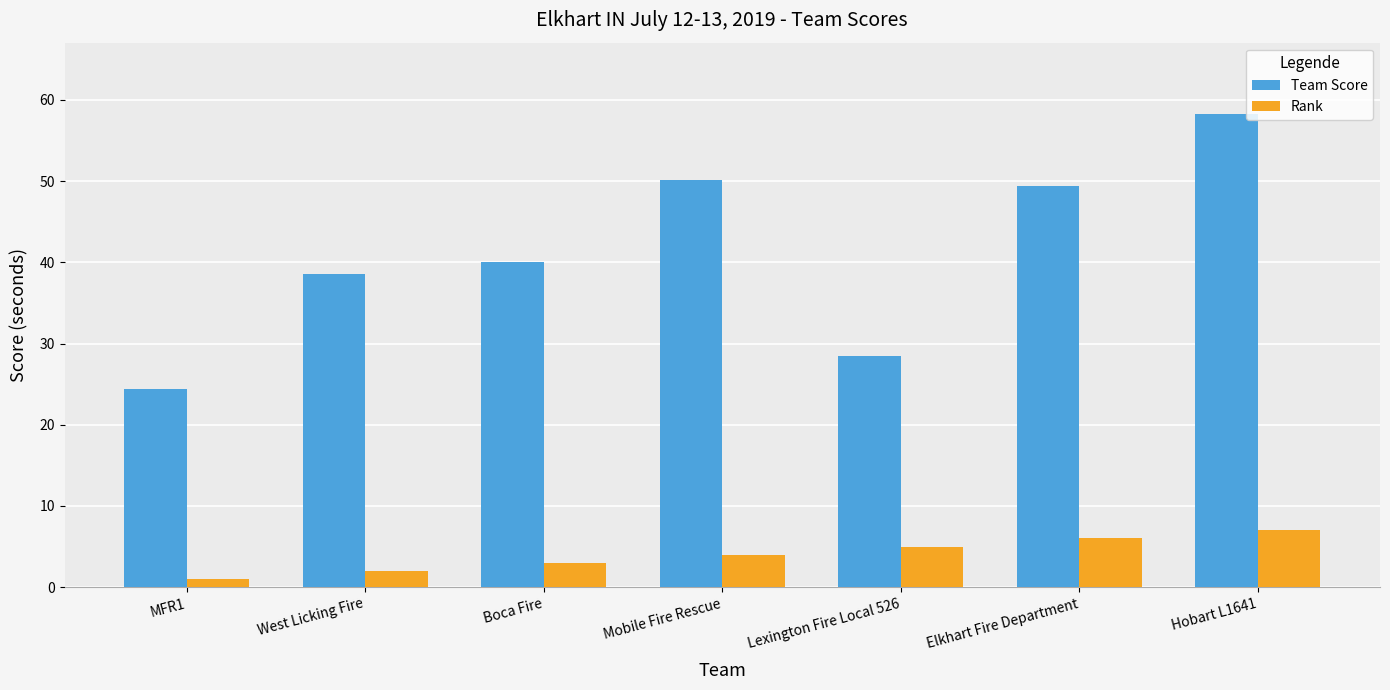

How many bars are there in each group?

2